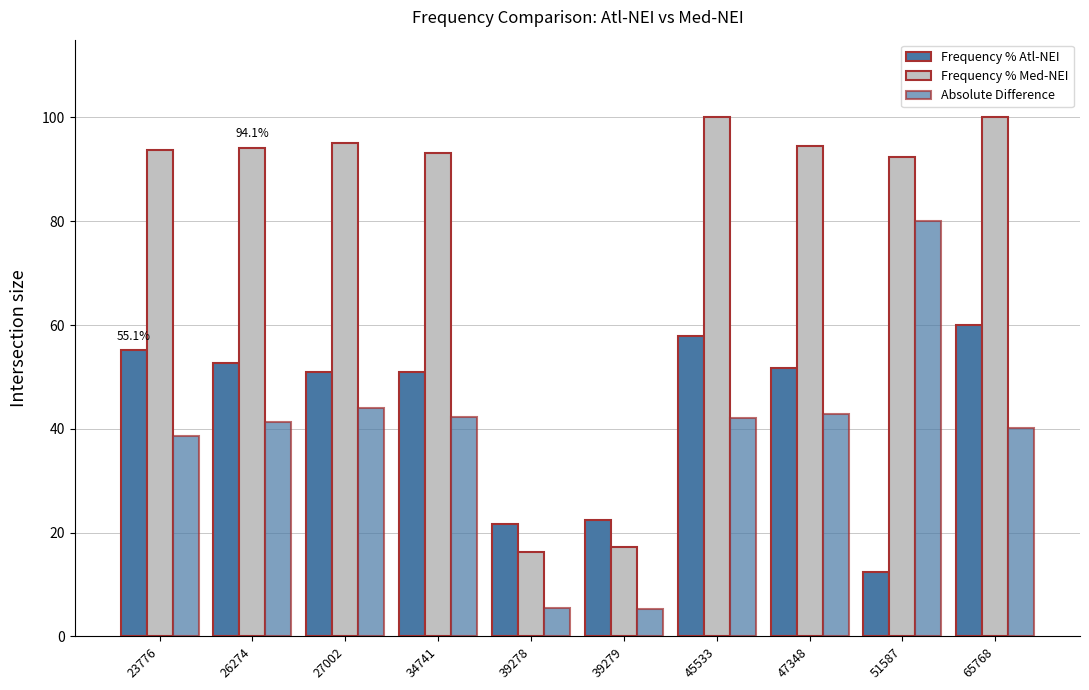

Is it true that Absolute Difference equals 42.3 at 34741?

True